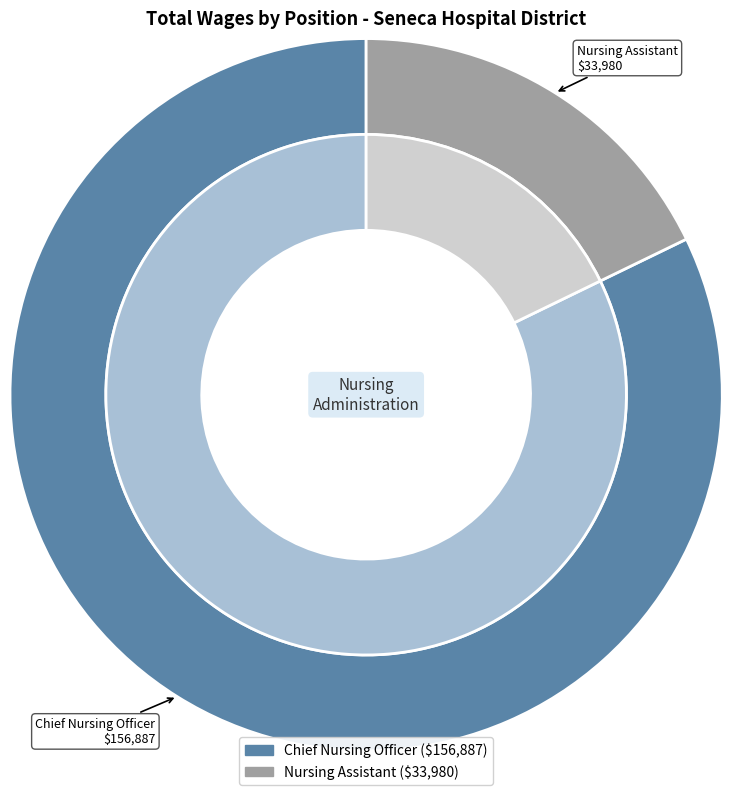

To the nearest percent, what is the average slice percentage?

50%